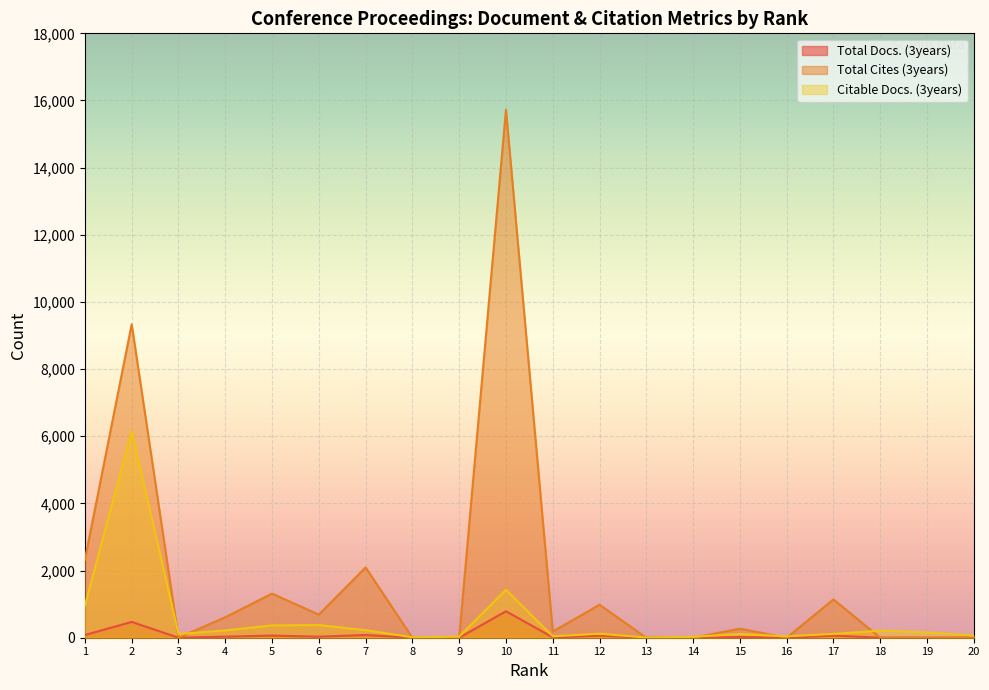

Between 11 and 16, which series saw the biggest shift?

Total Cites (3years)